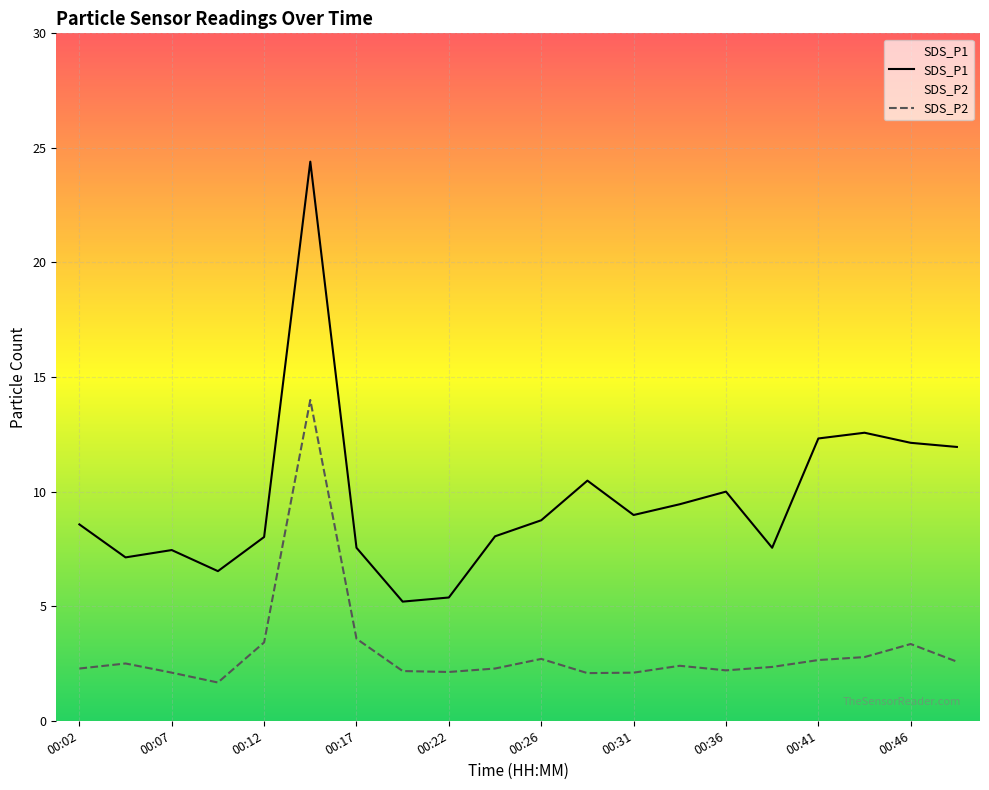

Which series has the widest spread of values?

SDS_P1